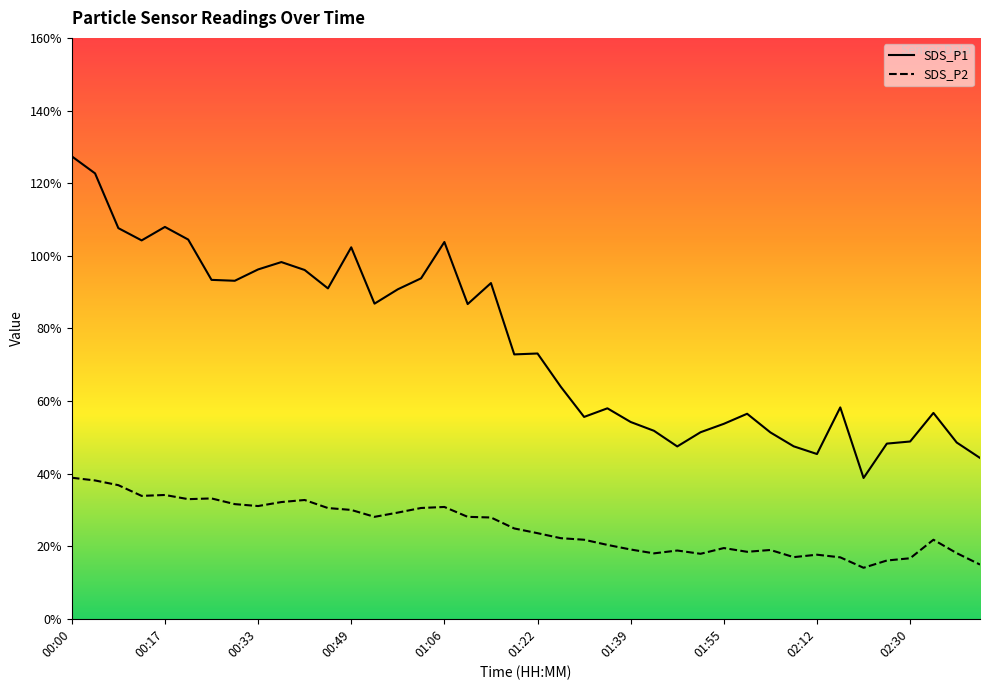

Which series has the widest spread of values?

SDS_P1